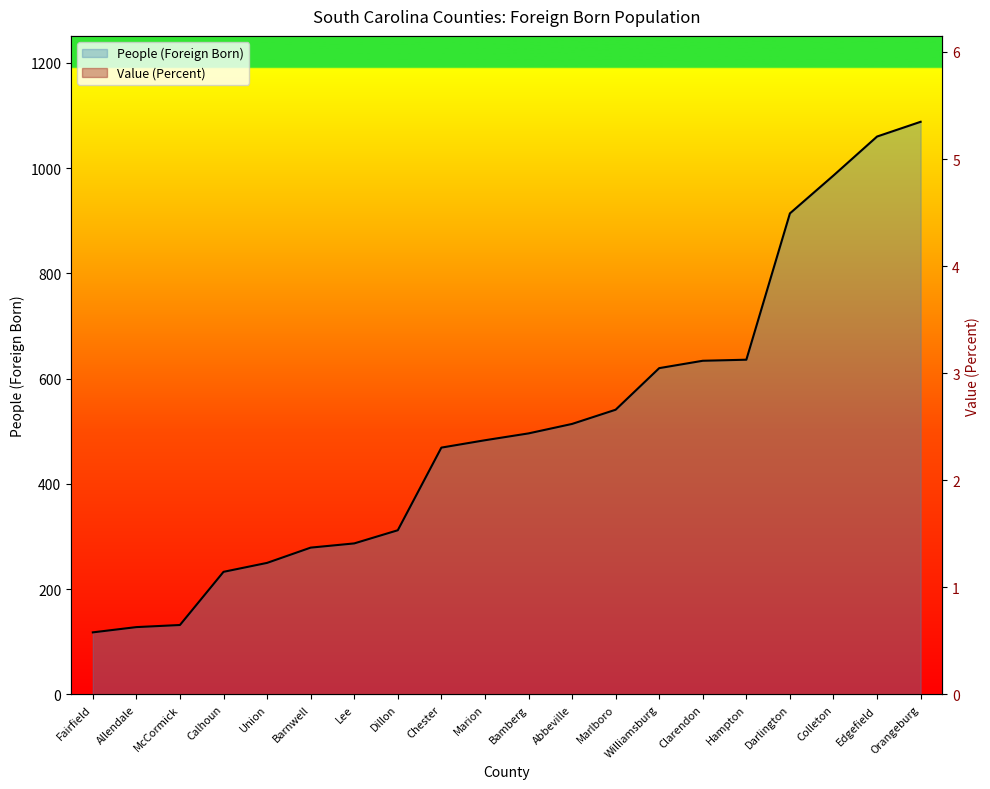

How many interior local valleys does the Value (Percent) series have?

4